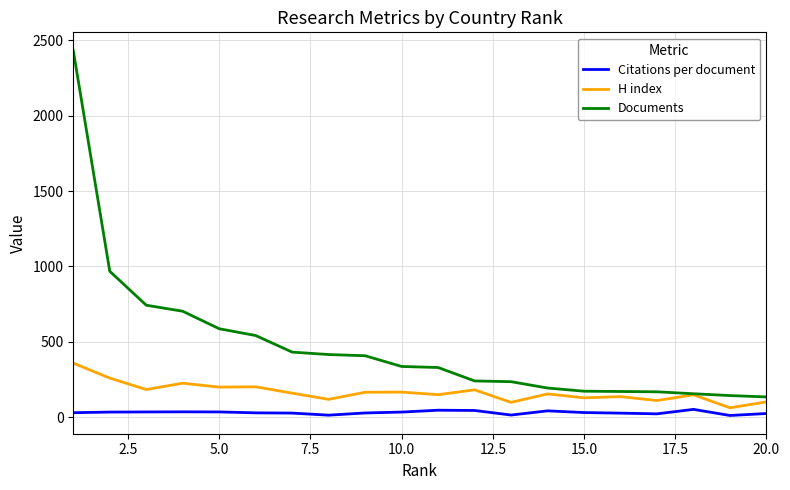

What is the difference between the maximum and minimum values in the Citations per document series?

40.4